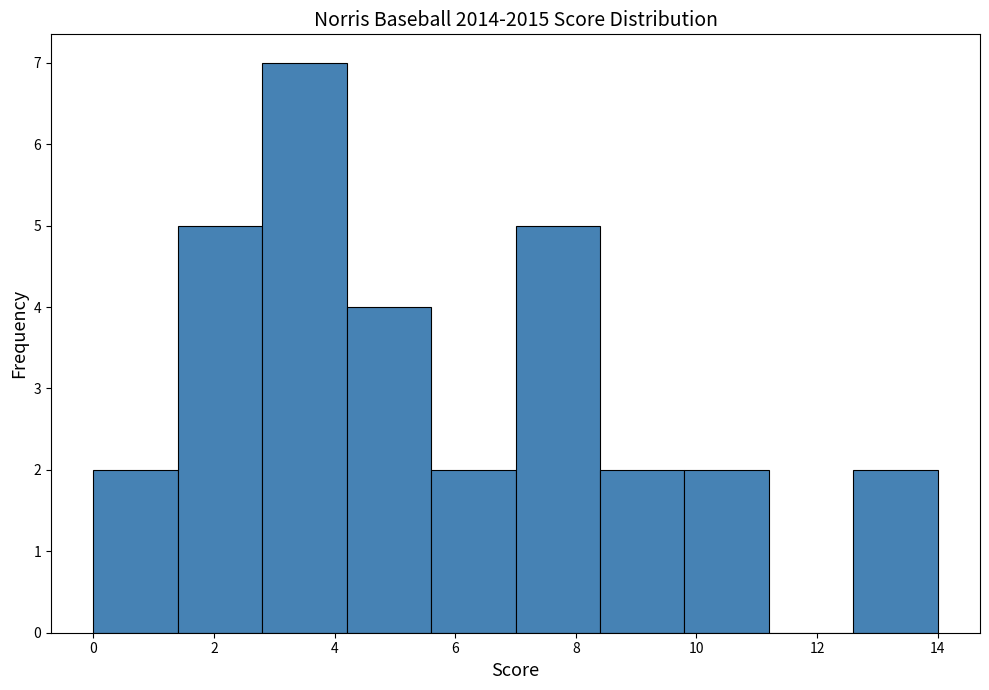

What is the height of the bar covering 12.6 to 14.0 on the x-axis? The values are not printed on the chart, so give them approximately, as read against the axis.

2